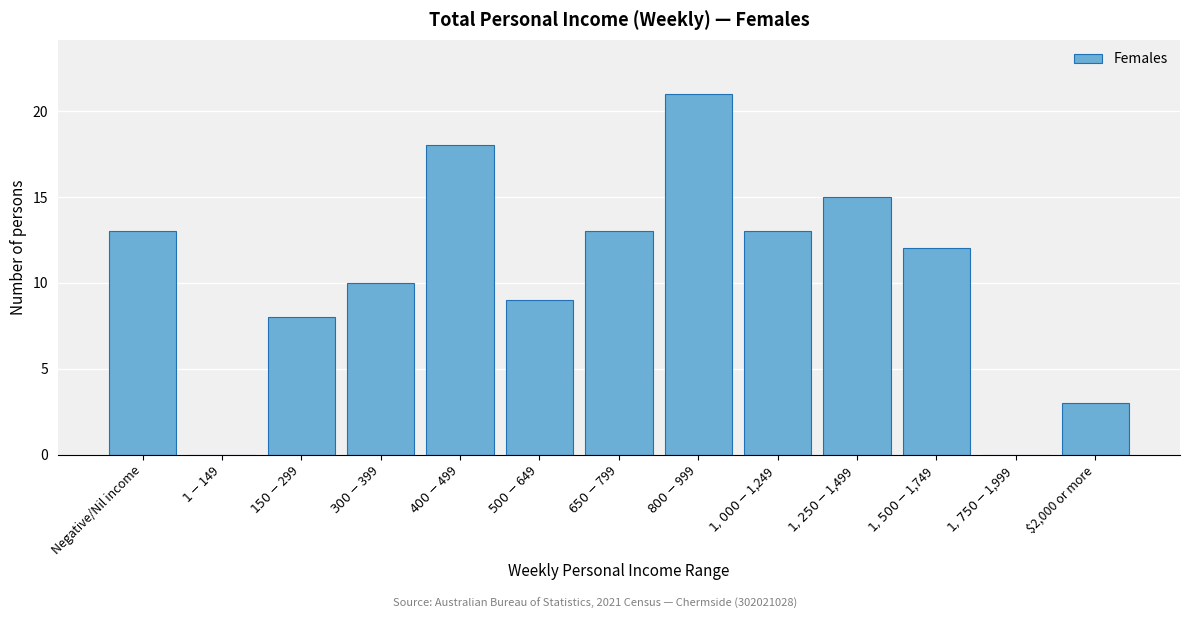

What is the sum of all values?

135